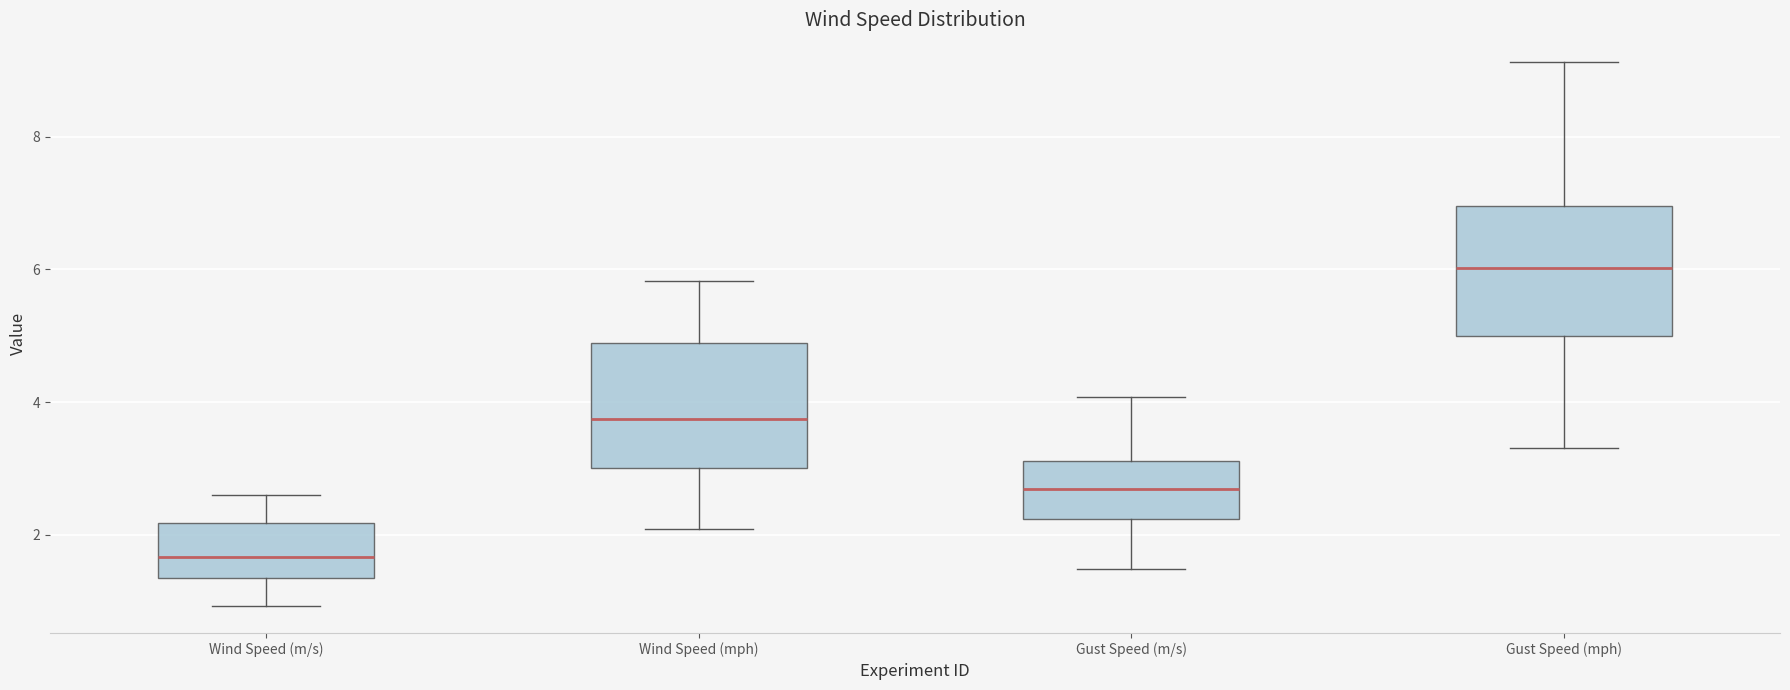

Reading left to right, transcribe this box plot: for each box, give where its median line is, the range the box spans, and where its two whiskers end, as read against the y-axis. The values are not printed on the chart, so give them approximately, as read against the axis.

Wind Speed (m/s): median 1.6, box 1.4 to 2.2, whiskers 1.0 to 2.6
Wind Speed (mph): median 3.8, box 3.0 to 4.8, whiskers 2.0 to 5.8
Gust Speed (m/s): median 2.6, box 2.2 to 3.2, whiskers 1.4 to 4.0
Gust Speed (mph): median 6.0, box 5.0 to 7.0, whiskers 3.4 to 9.2